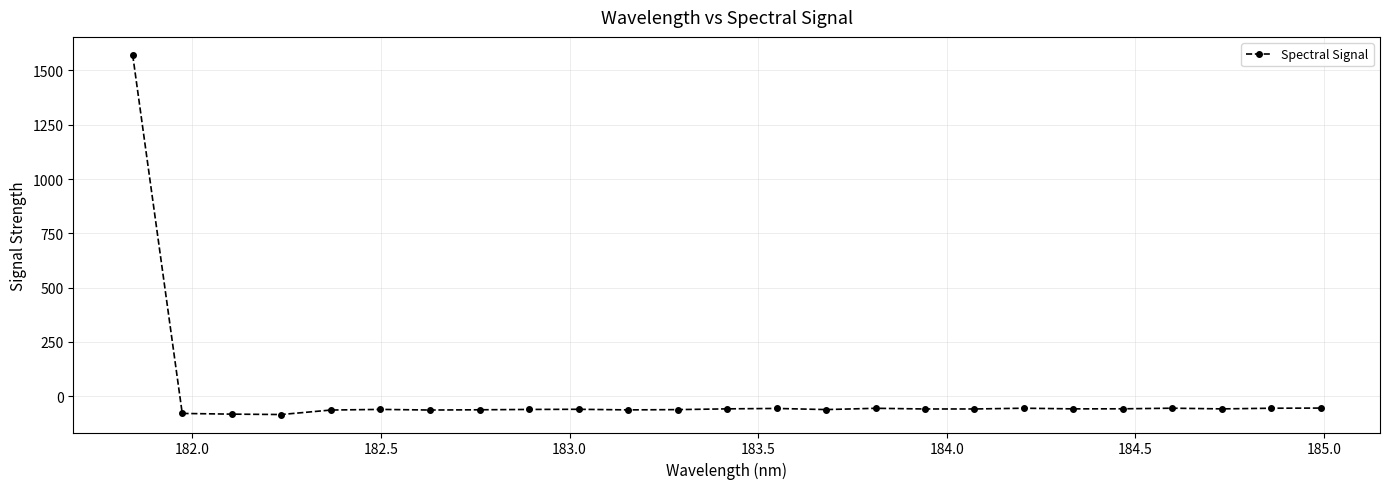

What is the difference between the maximum and minimum values?

1656.2